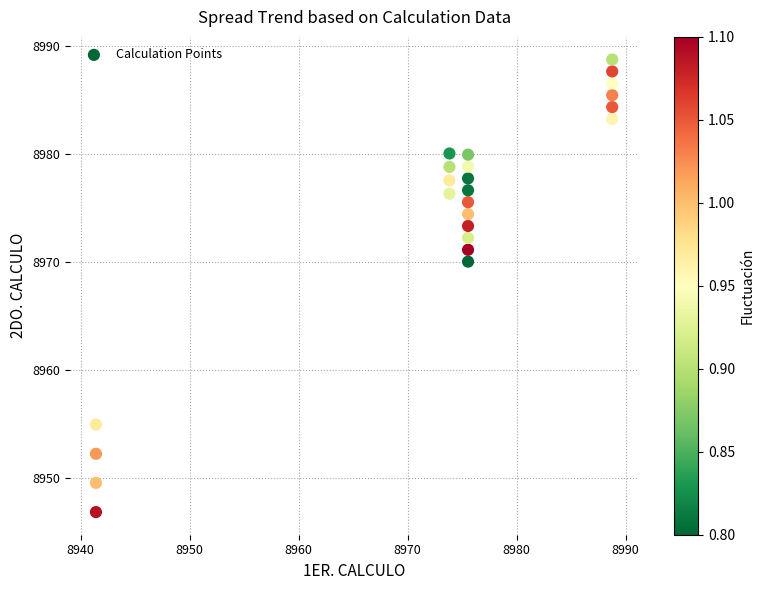

What Y value in the scatter plot is closest to 8967?

8970.0